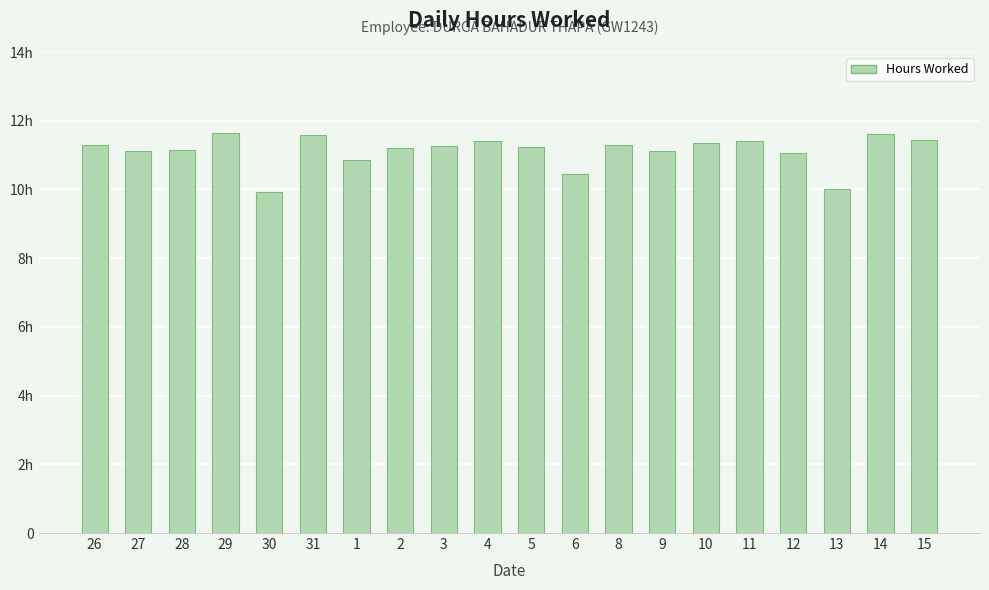

What position from the right is 5?

10